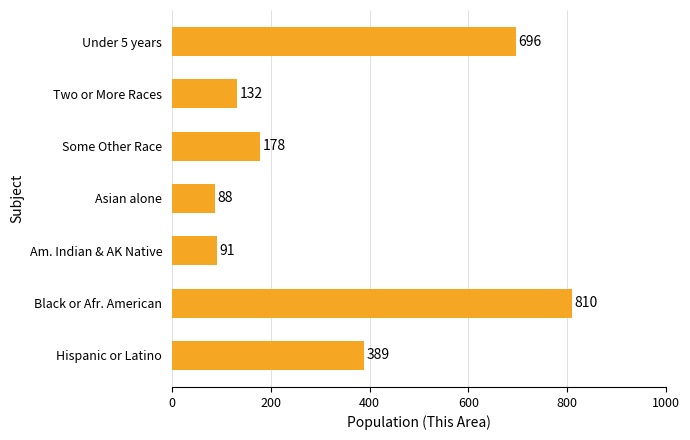

At which label is the value closest to 449?

Hispanic or Latino